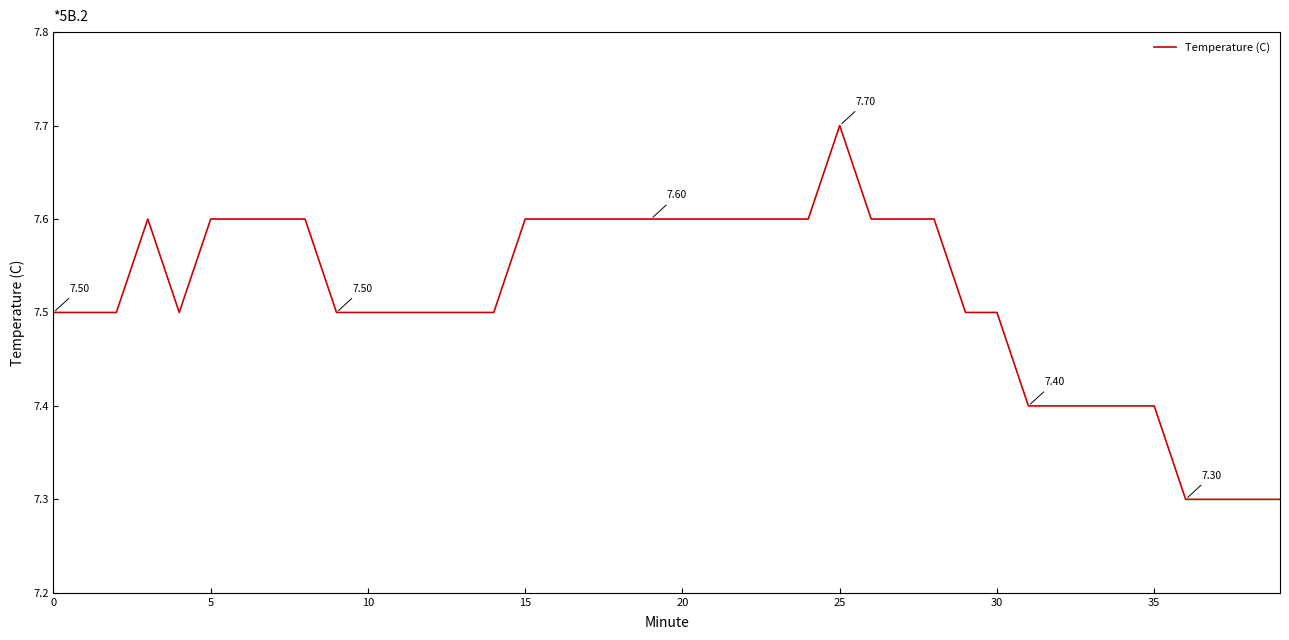

What is the difference between the maximum and minimum values?

0.4